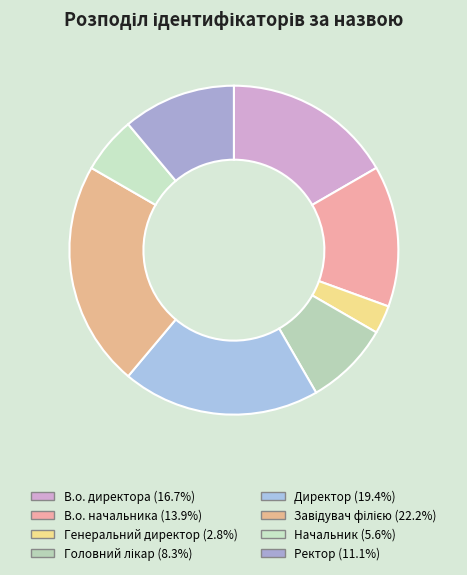

How many slices are in this pie chart?

8